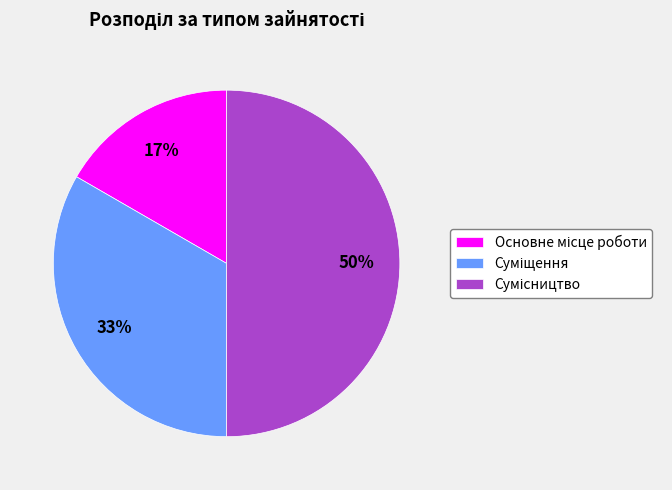

To the nearest percent, what is the difference between the largest and smallest slice percentages?

33%